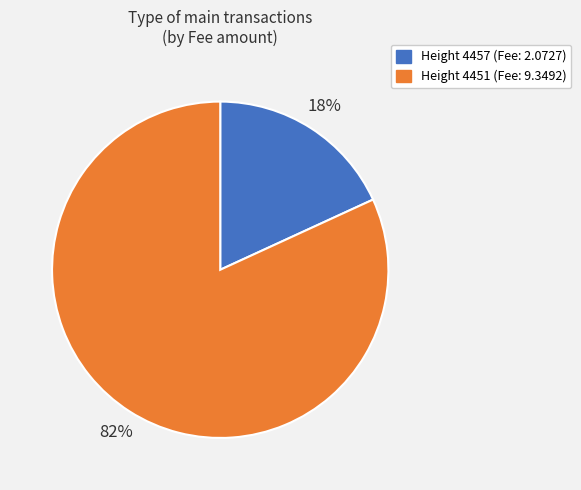

Is there a majority slice in this chart?

Yes